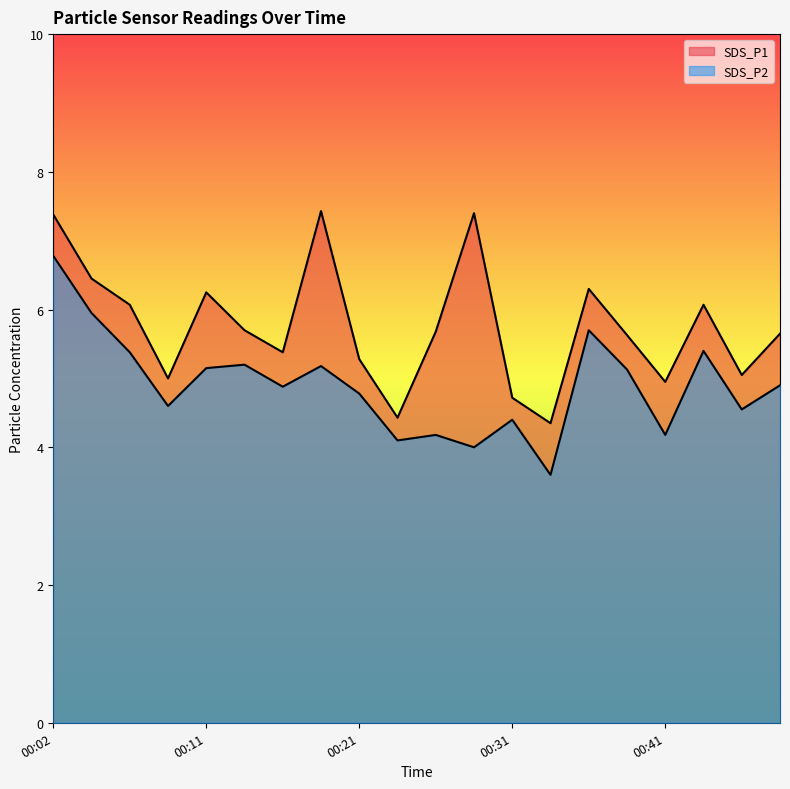

Between 00:48 and 00:46, which is larger?

00:48